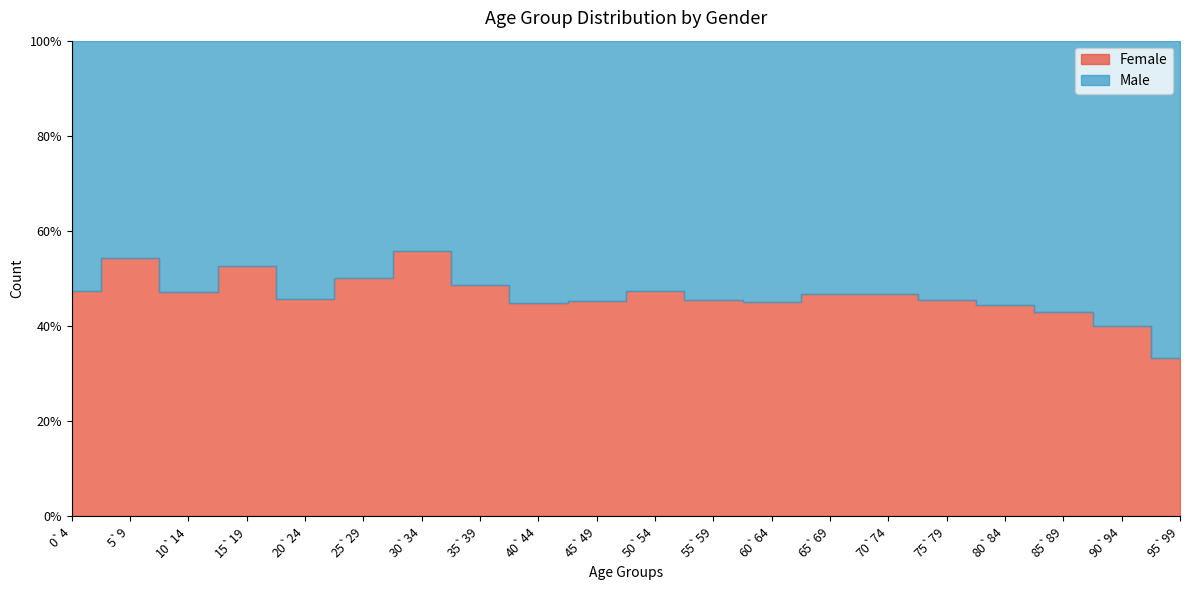

How many lines are shown in the chart?

2